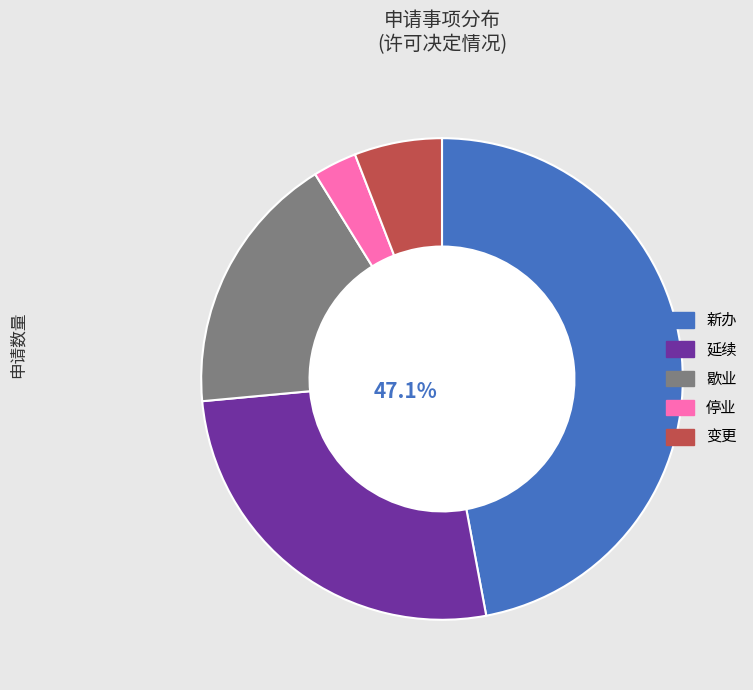

What is the ratio of the value at 新办 to the value at 变更?

8.0